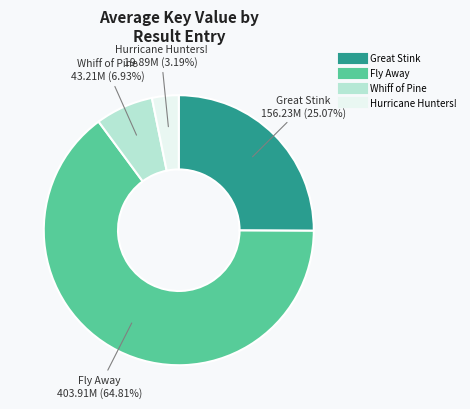

Does any single category account for the majority?

Yes